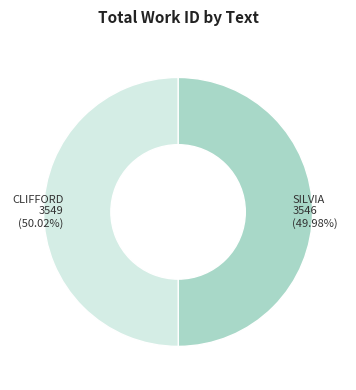

Count the number of slices in the pie.

2